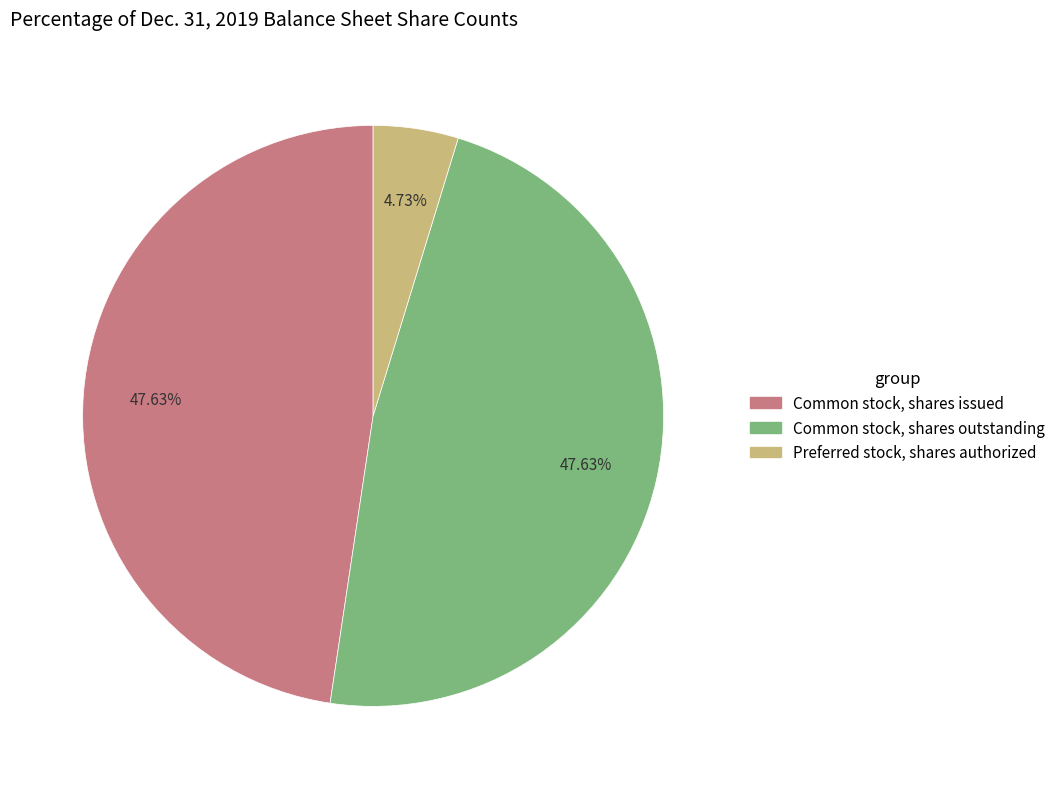

Is there any slice that represents more than half of the pie?

No